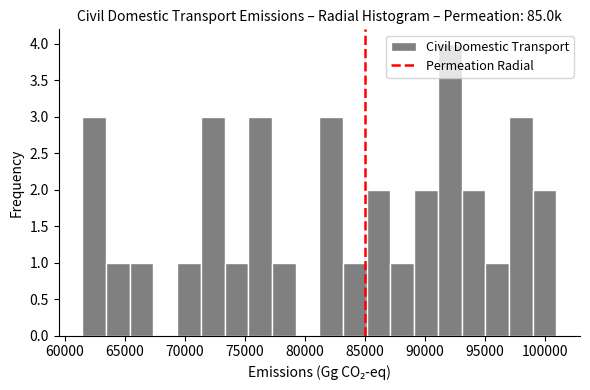

Around what value on the x-axis is the tallest bar? Give the approximate position of its centre, as read against the axis.

92000